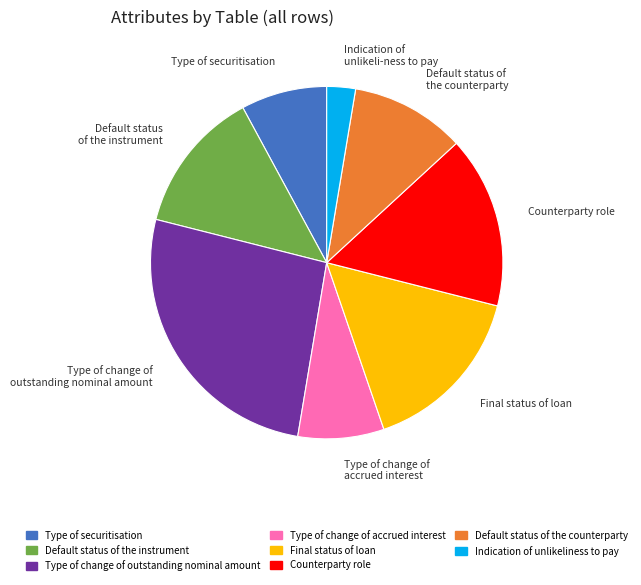

Does Default status of the counterparty represent more than half of the total?

No